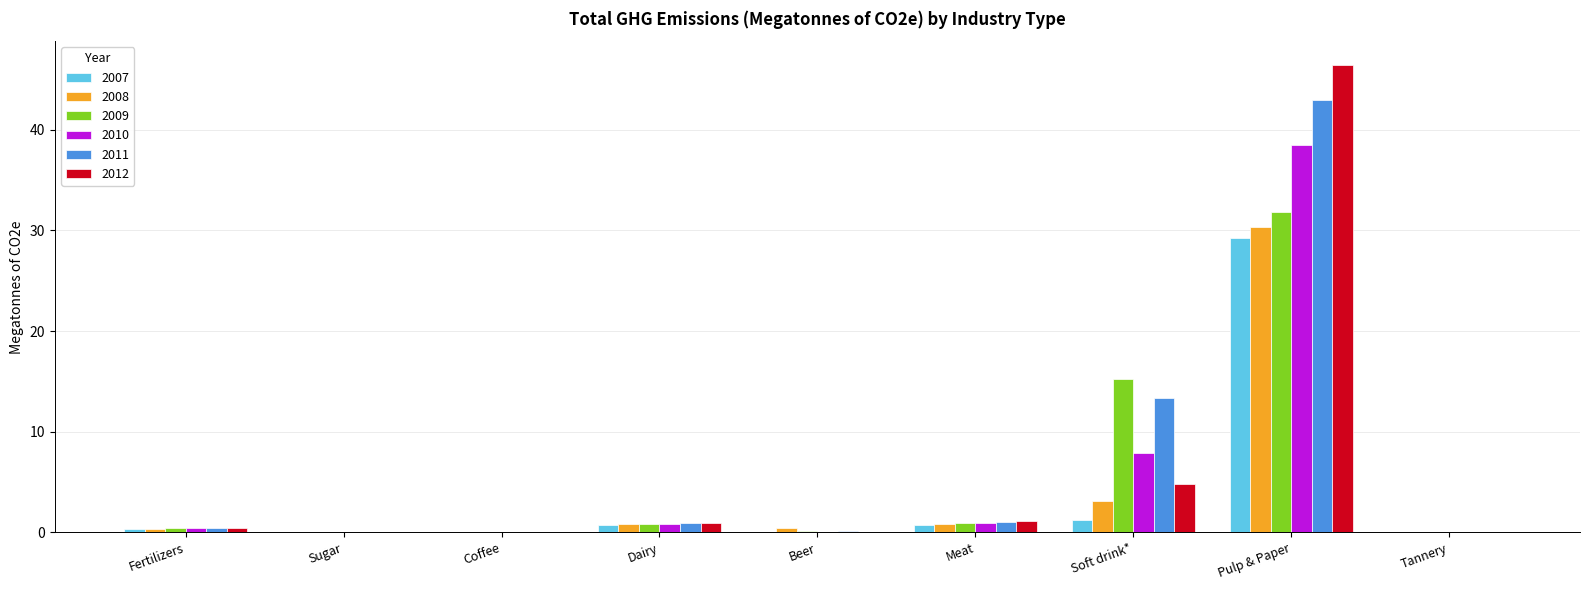

Which category has the highest value across all series?

Pulp & Paper